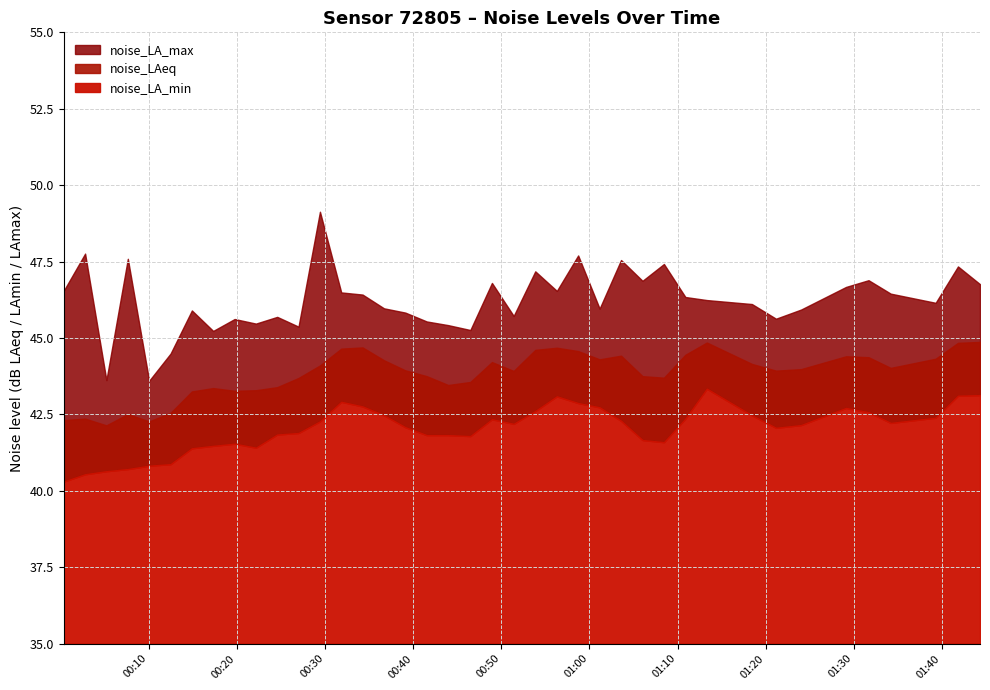

List the series in order of their peak value, lowest first.

noise_LA_min, noise_LAeq, noise_LA_max